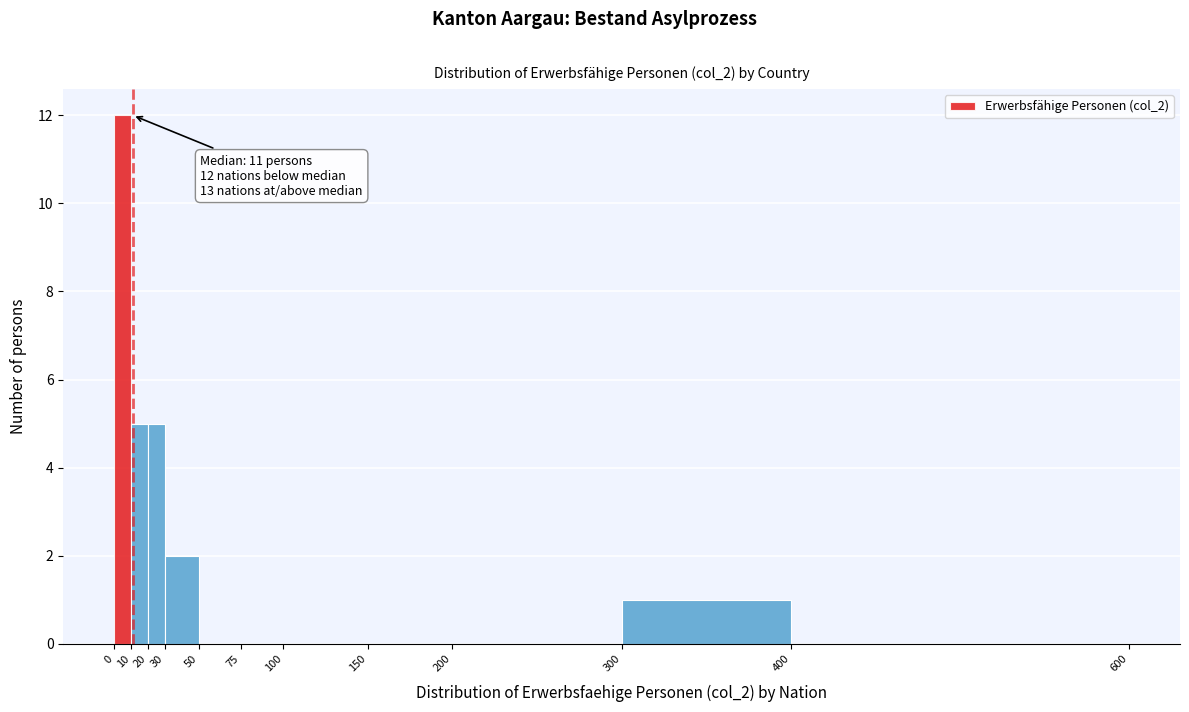

Which range on the x-axis has the tallest bar?

0 to 10